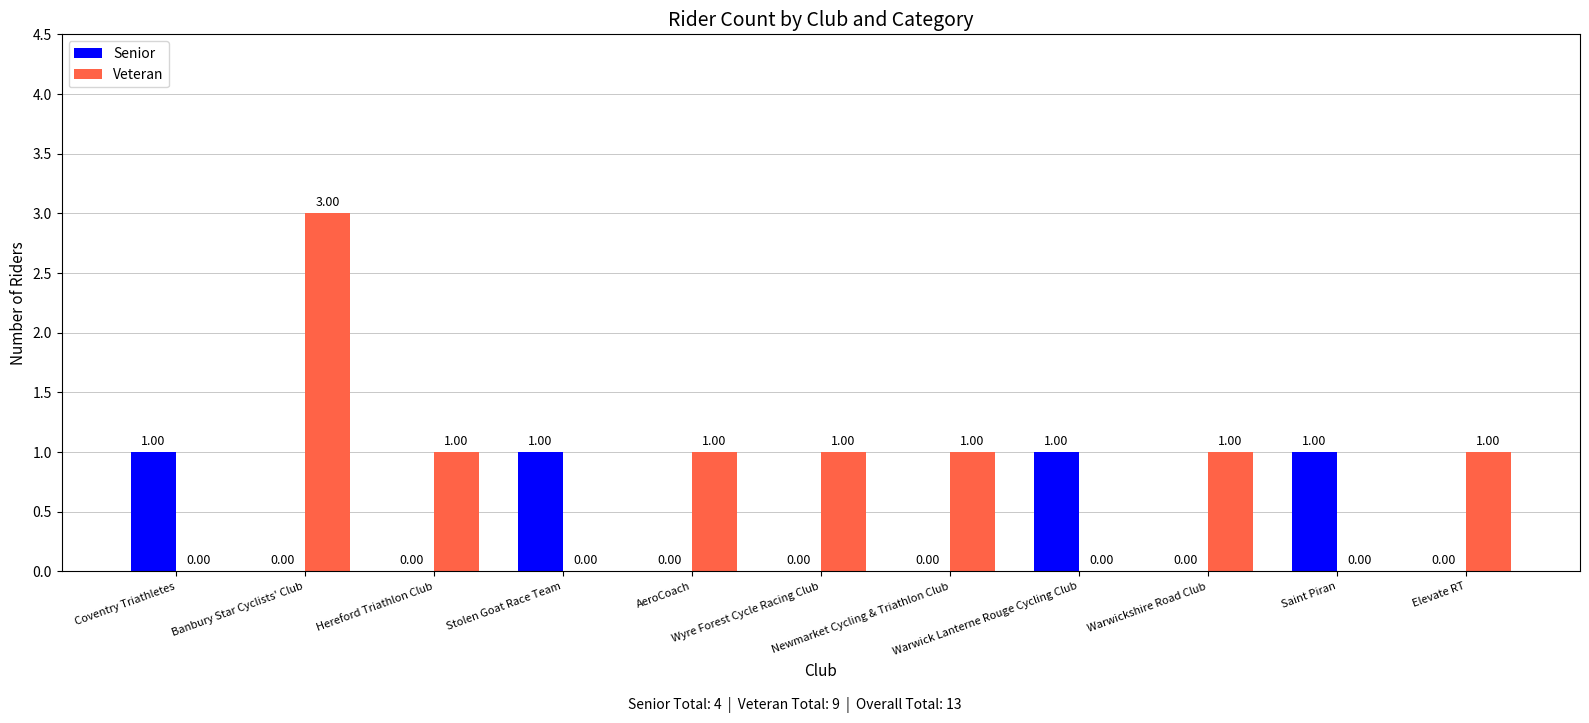

What is the sum of all Veteran values?

9